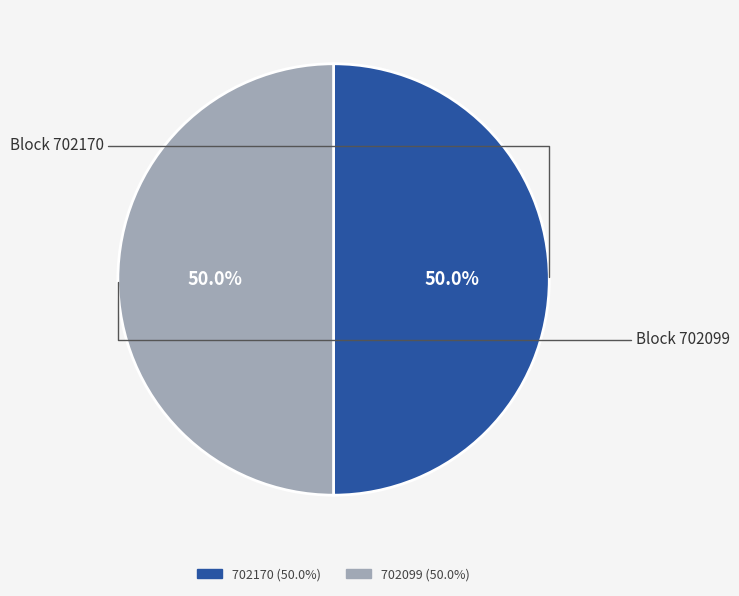

What is the total percentage of 702170 and 702099?

100.0%